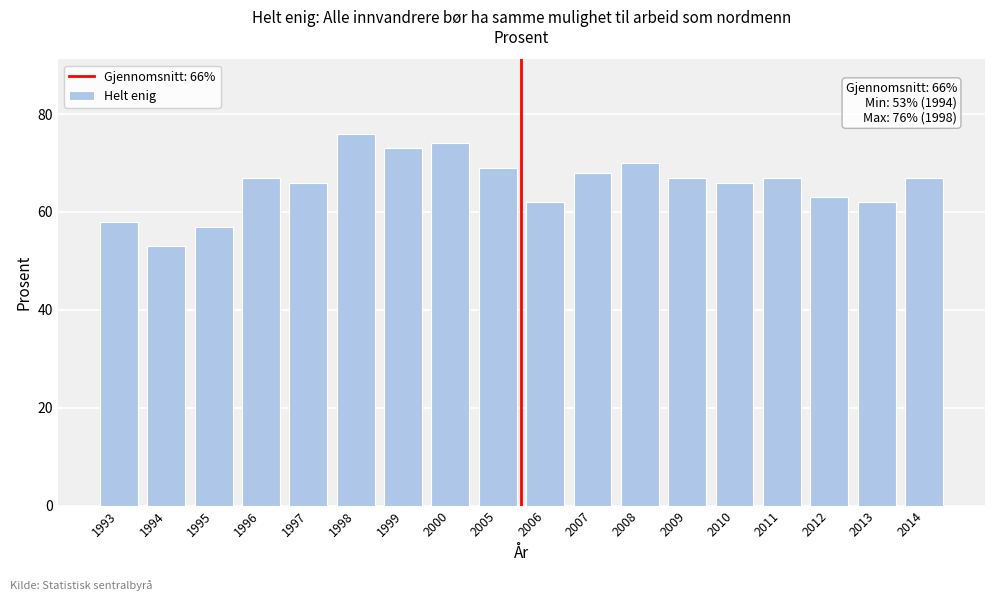

Reading right to left, what are all the values shown in this chart?

2014=67	2013=62	2012=63	2011=67	2010=66	2009=67	2008=70	2007=68	2006=62	2005=69	2000=74	1999=73	1998=76	1997=66	1996=67	1995=57	1994=53	1993=58